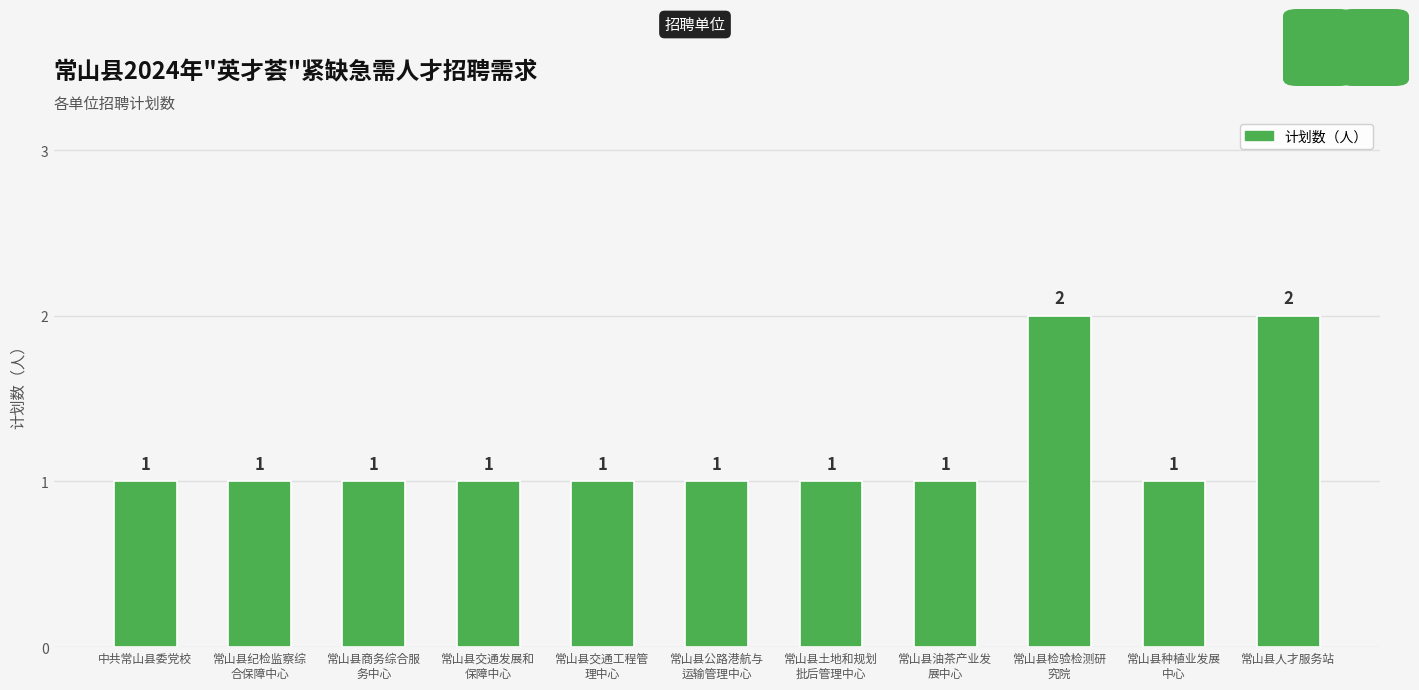

What is the approximate value at 常山县土地和规划
批后管理中心?

1